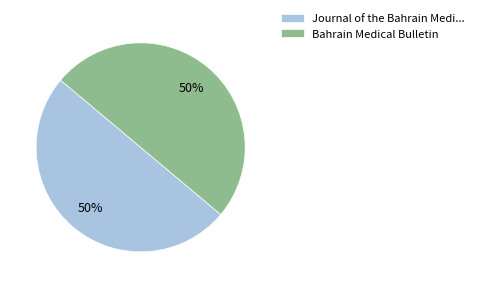

How many slices are in this pie chart?

2